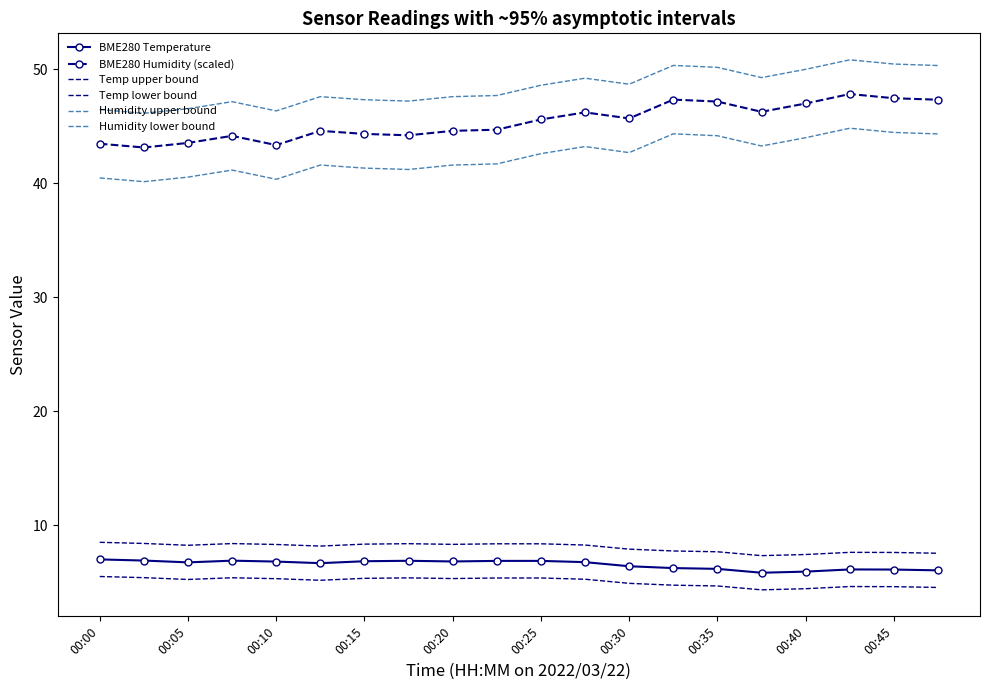

True or false: Temp upper bound has more than 2 interior local peaks.

True